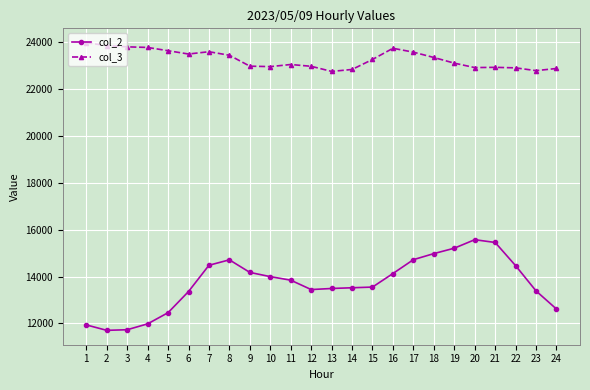

List the series in order of their overall mean, lowest first.

col_2, col_3